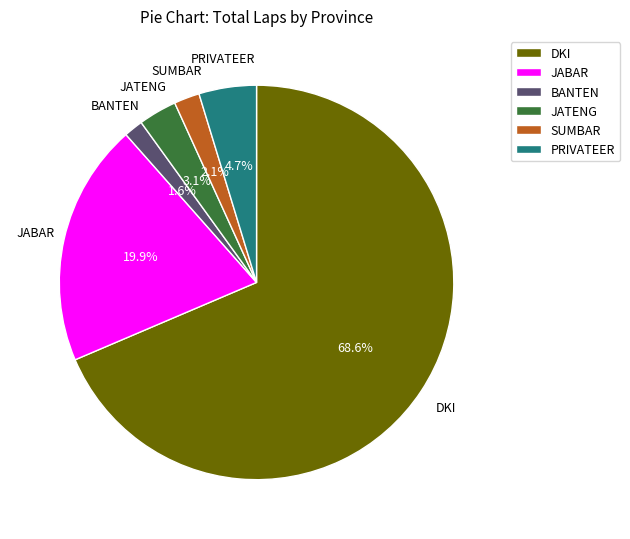

How many slices are in this pie chart?

6